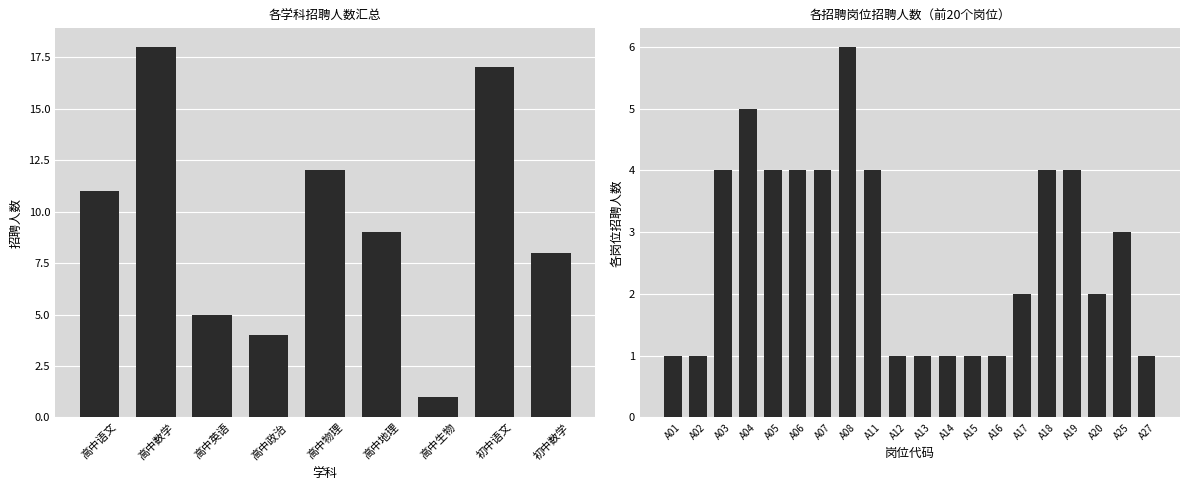

What is the smallest value displayed?

1